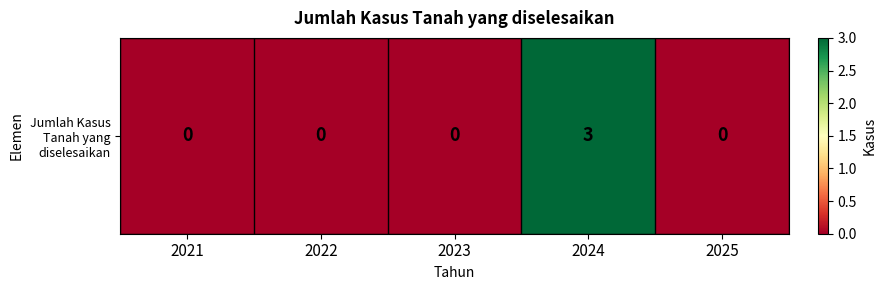

Reading left to right, transcribe all the data shown in this chart.

2021=0	2022=0	2023=0	2024=3	2025=0